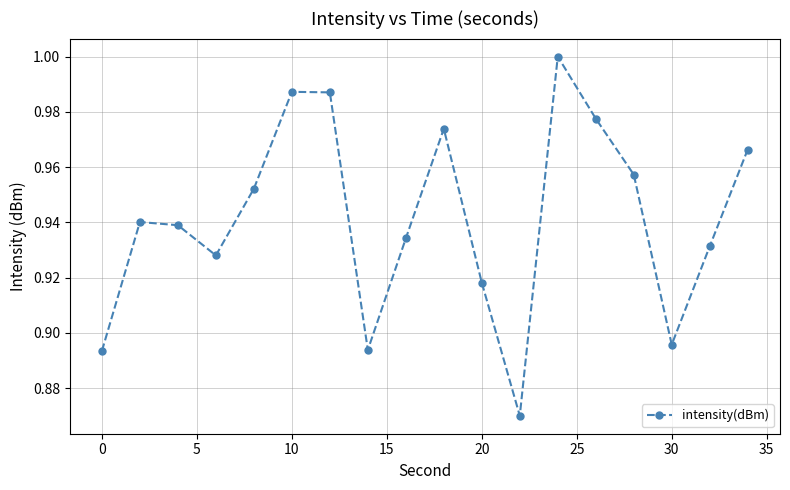

True or false: the data has more than 0 interior local peaks.

True